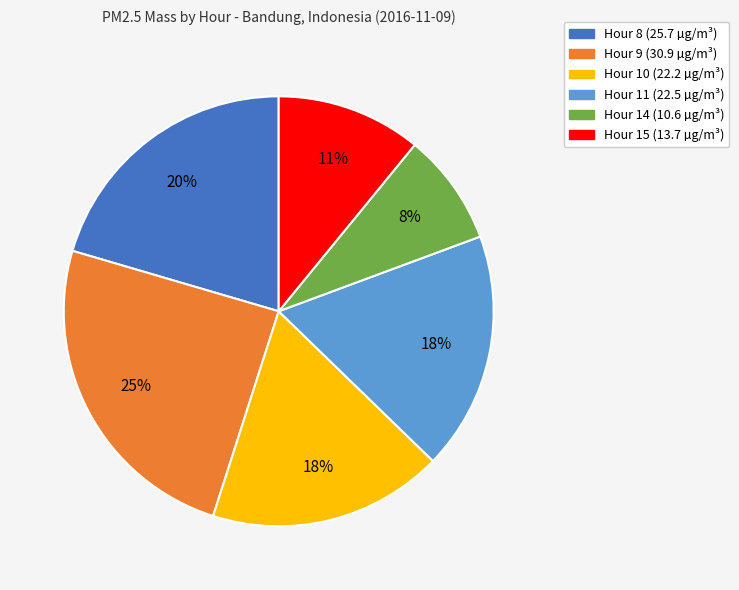

What is the largest slice in the pie chart?

Hour 9